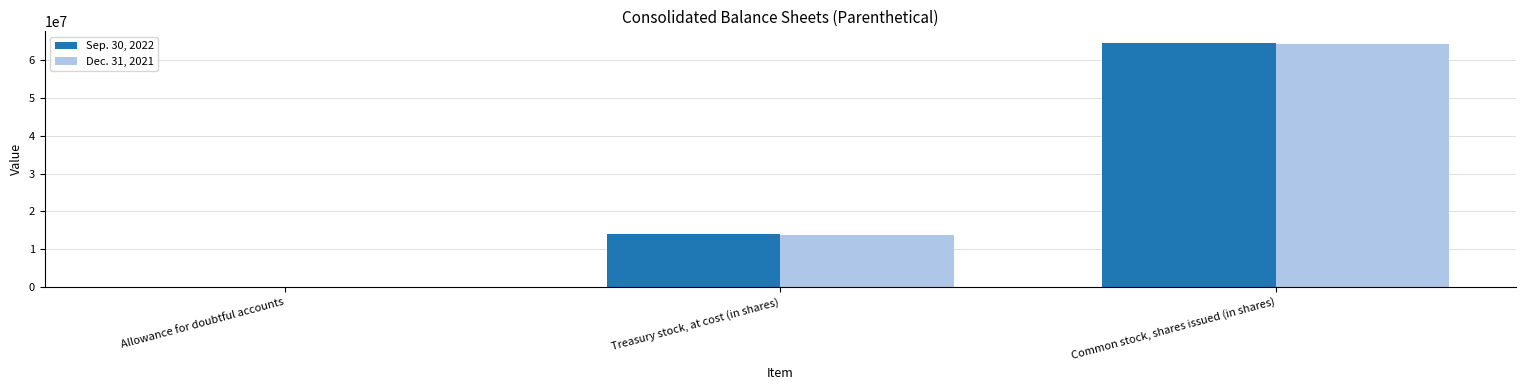

Reading left to right, extract all data points from this chart.

Sep. 30, 2022: 4627	13881687	64448650
Dec. 31, 2021: 5625	13658483	64343582